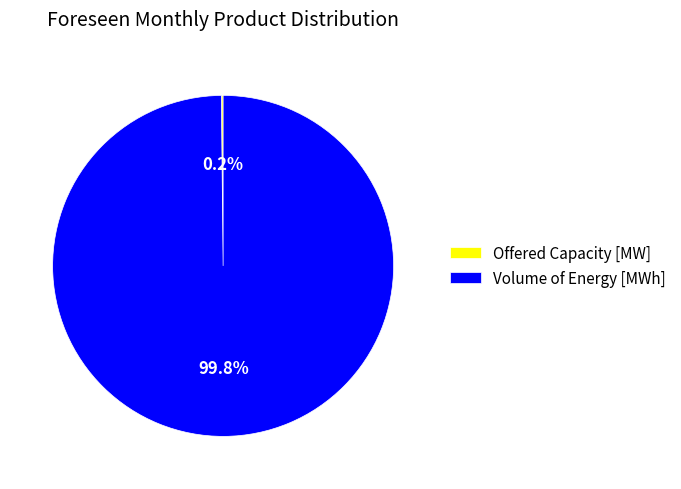

Which slice is the largest?

Volume of Energy [MWh]